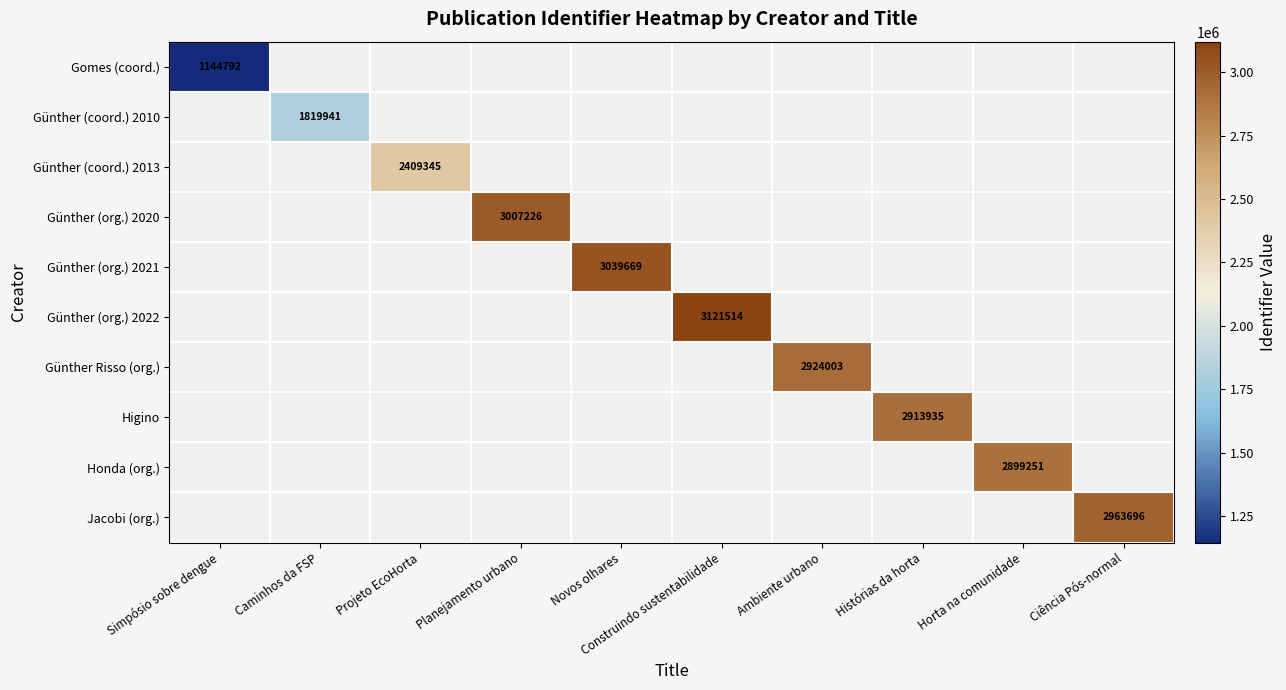

The Gomes (coord.) series shows 1730908 at Simpósio sobre dengue. True or false?

False